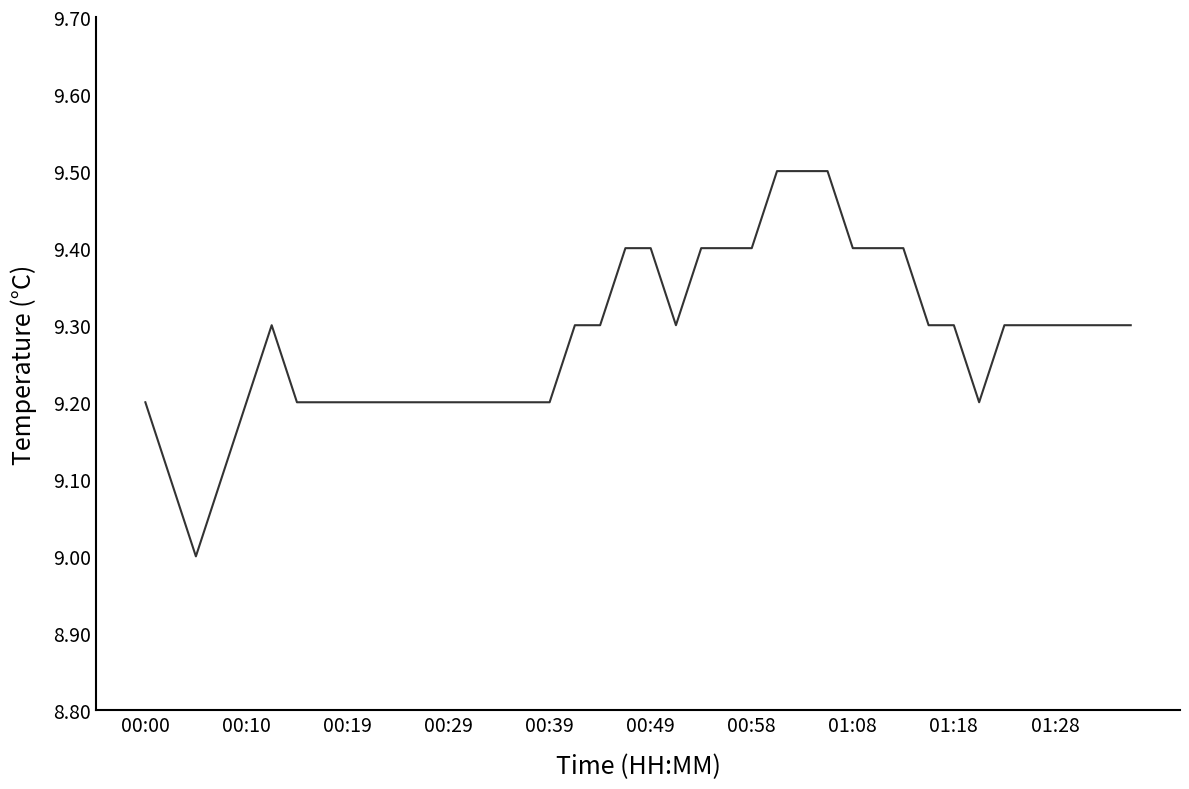

Count the values in the range 9 to 10.

40